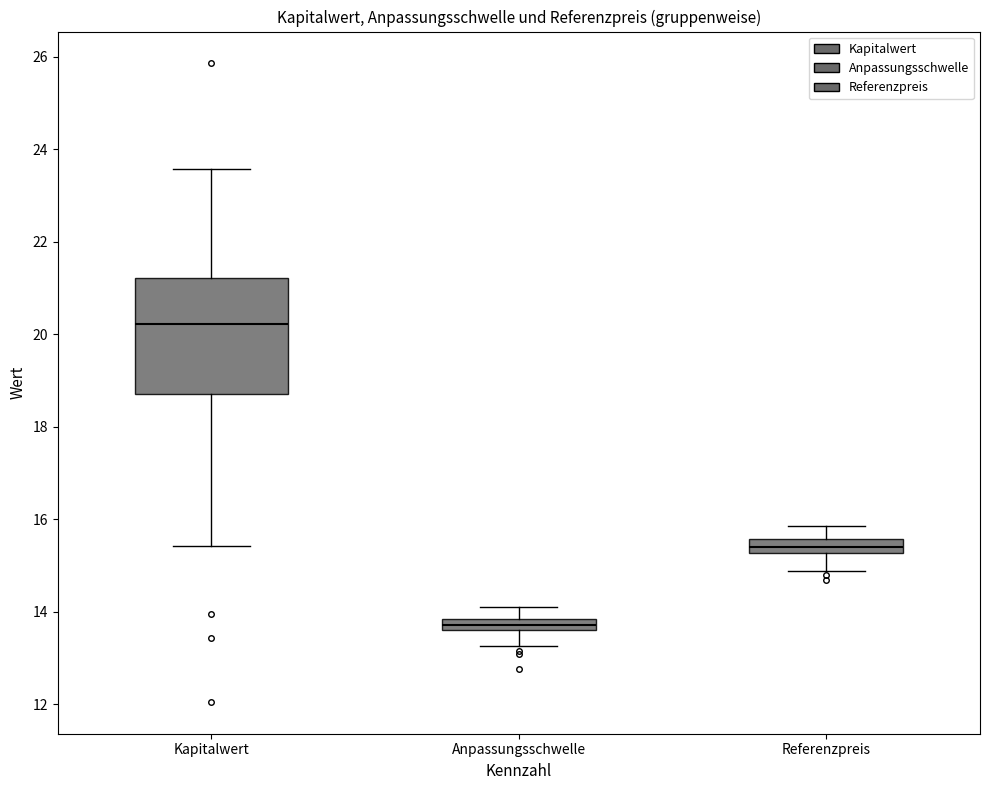

Which box has the highest median line?

Kapitalwert